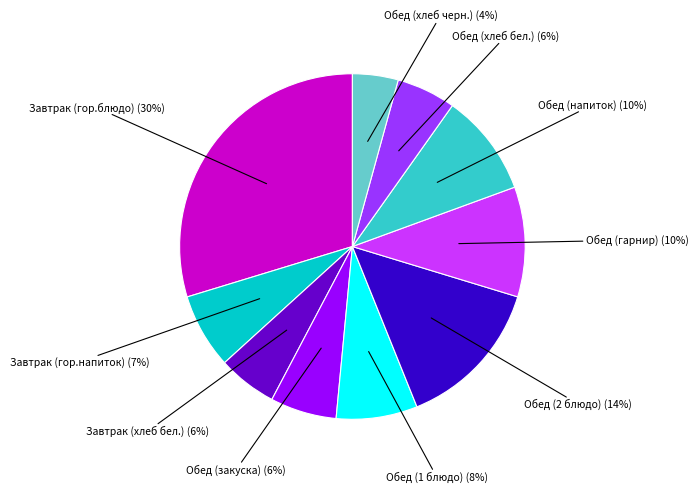

To the nearest percent, what is the average slice percentage?

10%